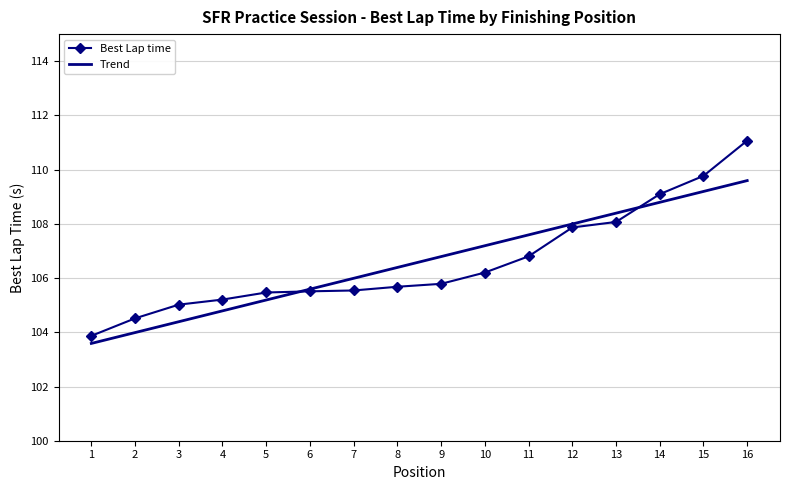

List the series in order of their peak value, highest first.

Best Lap time, Trend